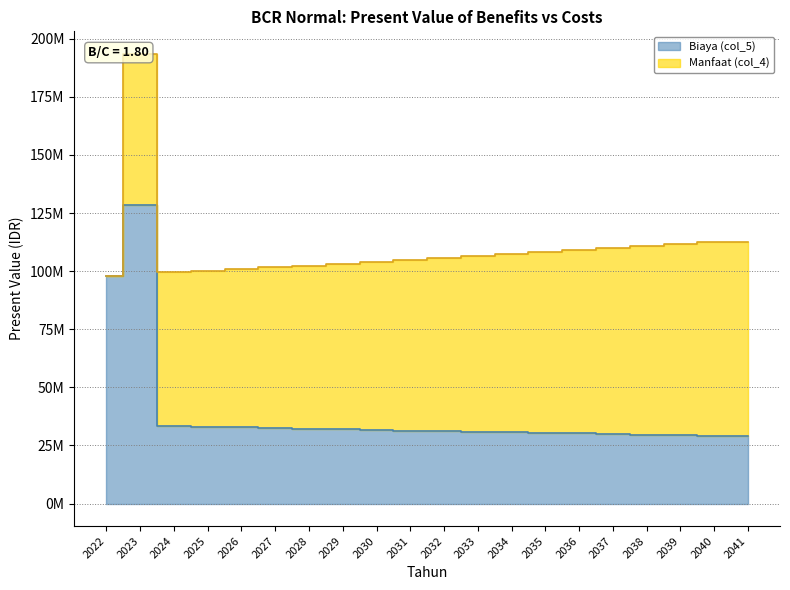

Is it true that the value at 2032 is 12432332.3?

False